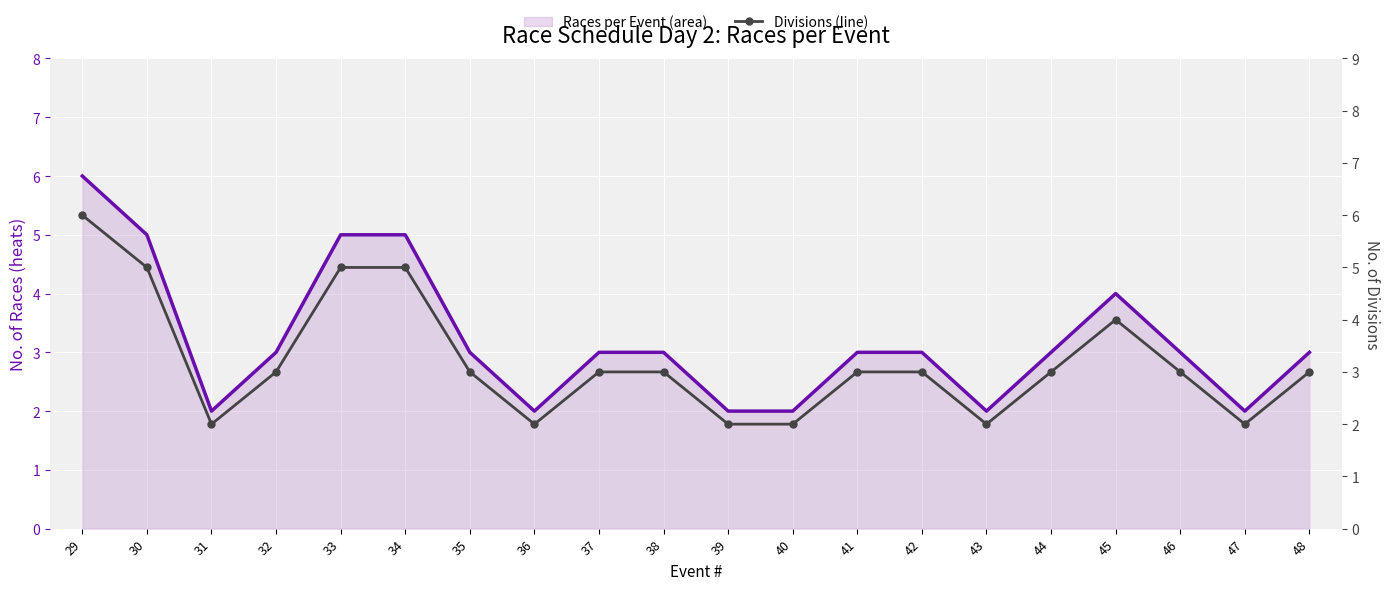

Reading left to right, list all the values displayed in this chart.

Races per Event (area): 6	5	2	3	5	5	3	2	3	3	2	2	3	3	2	3	4	3	2	3
Divisions (line): 6	5	2	3	5	5	3	2	3	3	2	2	3	3	2	3	4	3	2	3